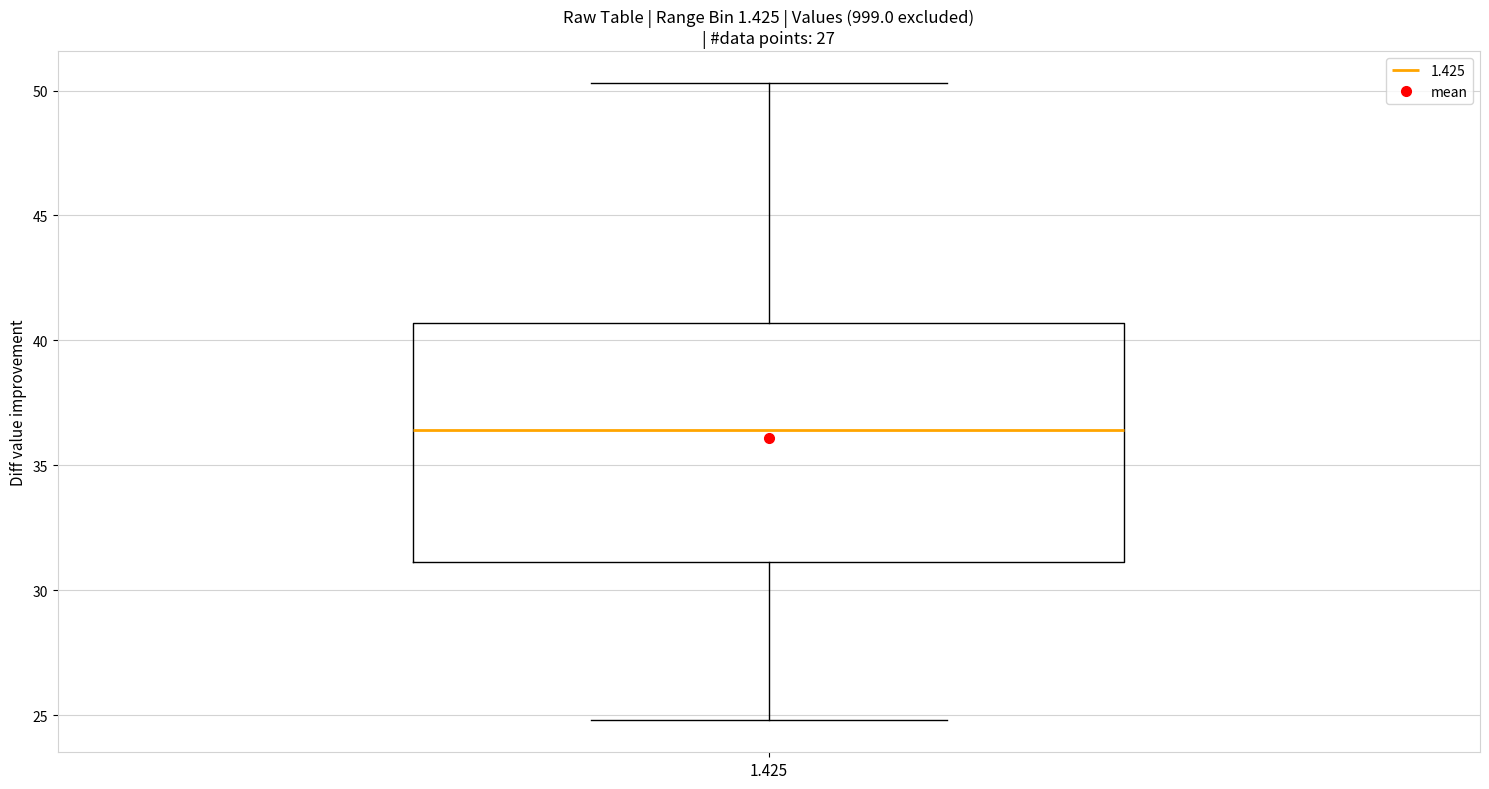

Read this box plot against the y-axis: the position of the median line, the range covered by the box, and the ends of both whiskers. The values are not printed on the chart, so give them approximately, as read against the axis.

median 36.5, box 31.0 to 40.5, whiskers 25.0 to 50.5